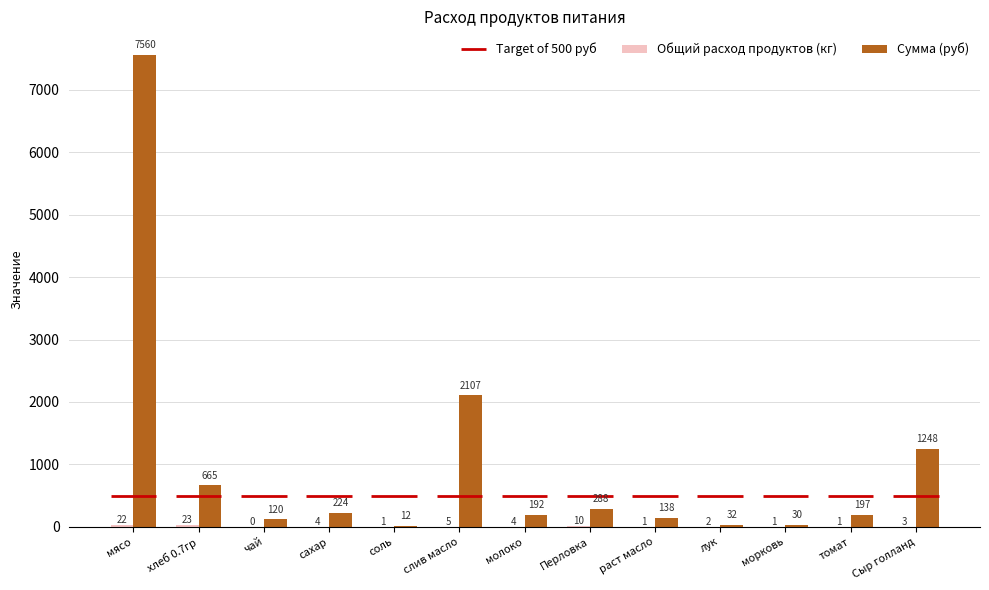

True or false: Общий расход продуктов (кг) has a value of 2.1 at слив масло.

False